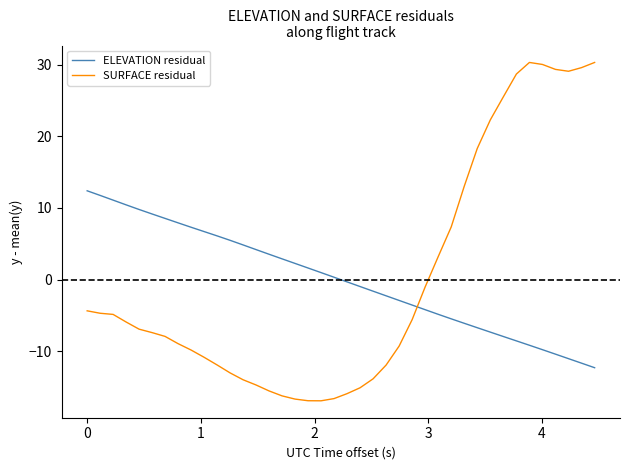

List the series in order of their peak value, lowest first.

ELEVATION residual, SURFACE residual